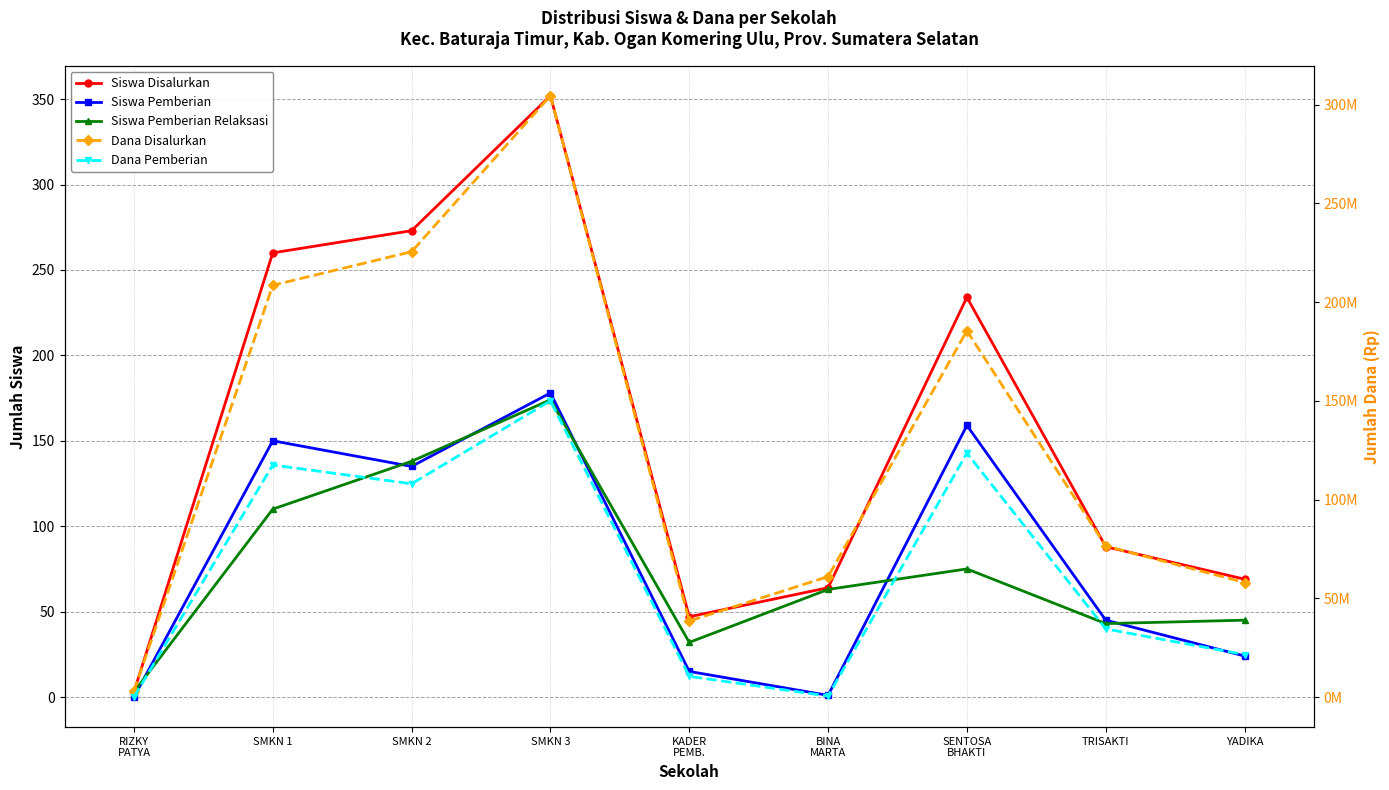

List the labels in order of Dana Pemberian value, smallest first.

RIZKY
PATYA, BINA
MARTA, KADER
PEMB., YADIKA, TRISAKTI, SMKN 2, SMKN 1, SENTOSA
BHAKTI, SMKN 3